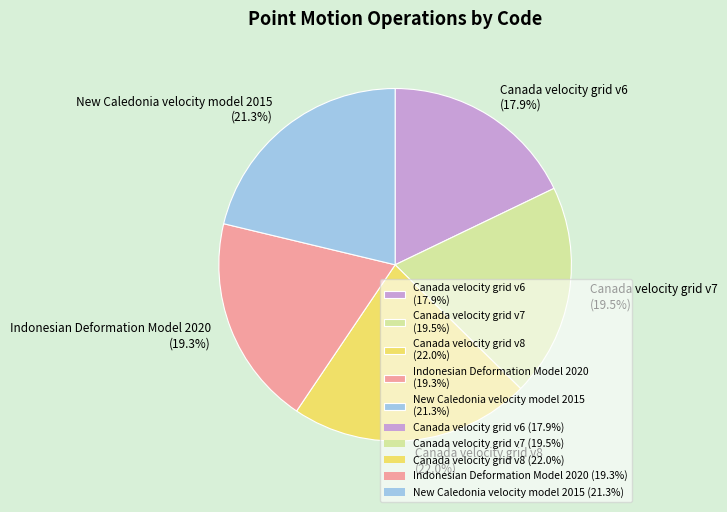

Which category has the smallest portion of the pie?

Canada velocity grid v6